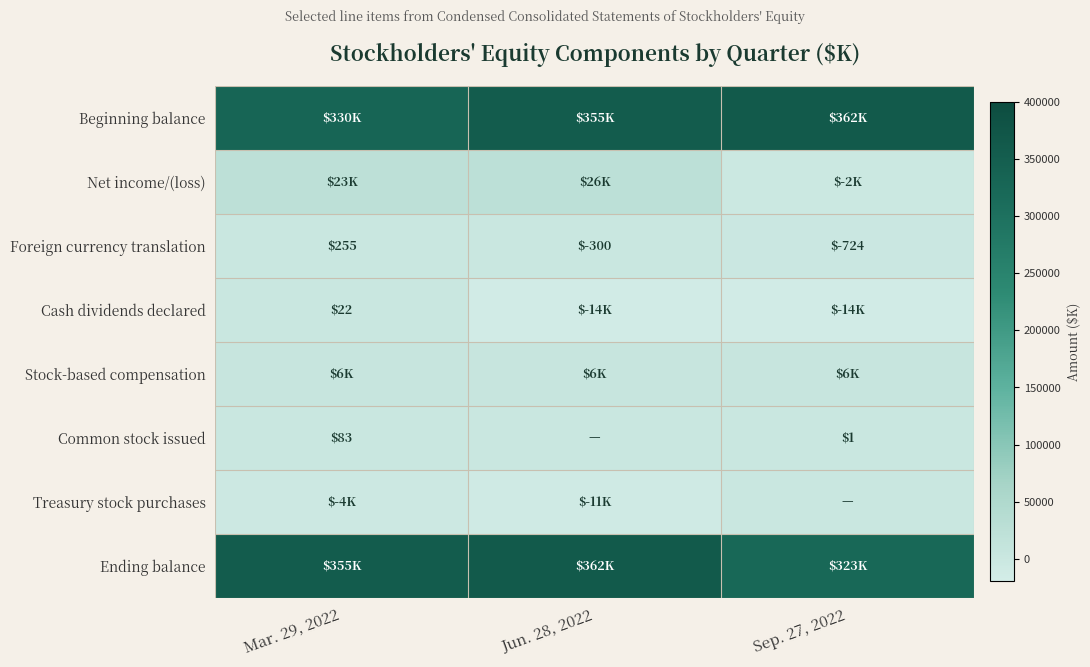

What is the spread (max minus min) of values at Sep. 27, 2022?

375737